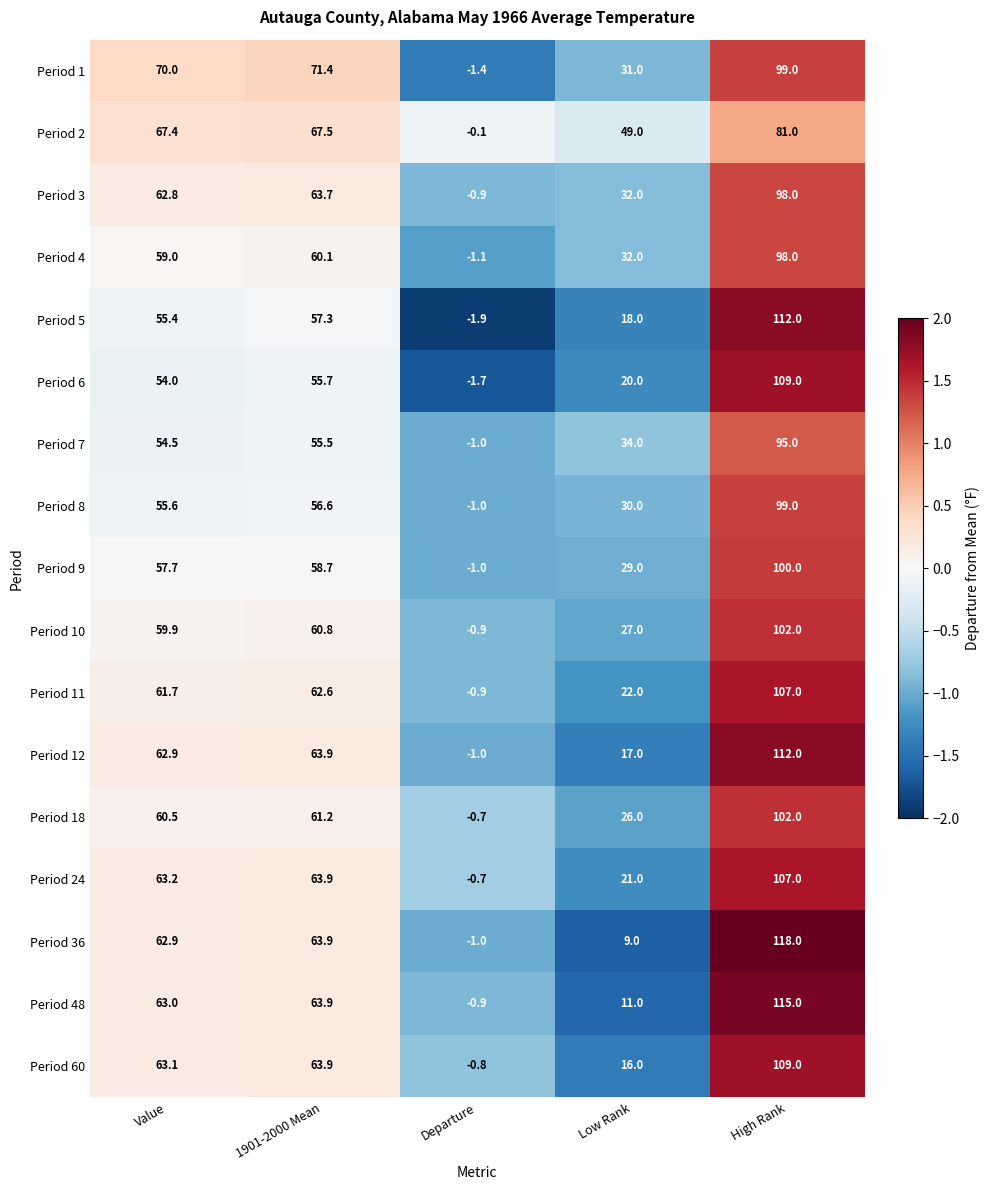

True or false: Period 11 has a value of 157.7 at High Rank.

False